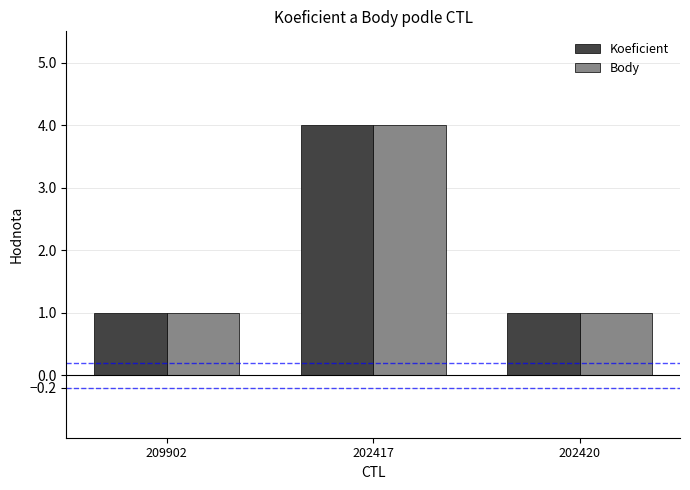

How many Body values are between 1 and 4?

3